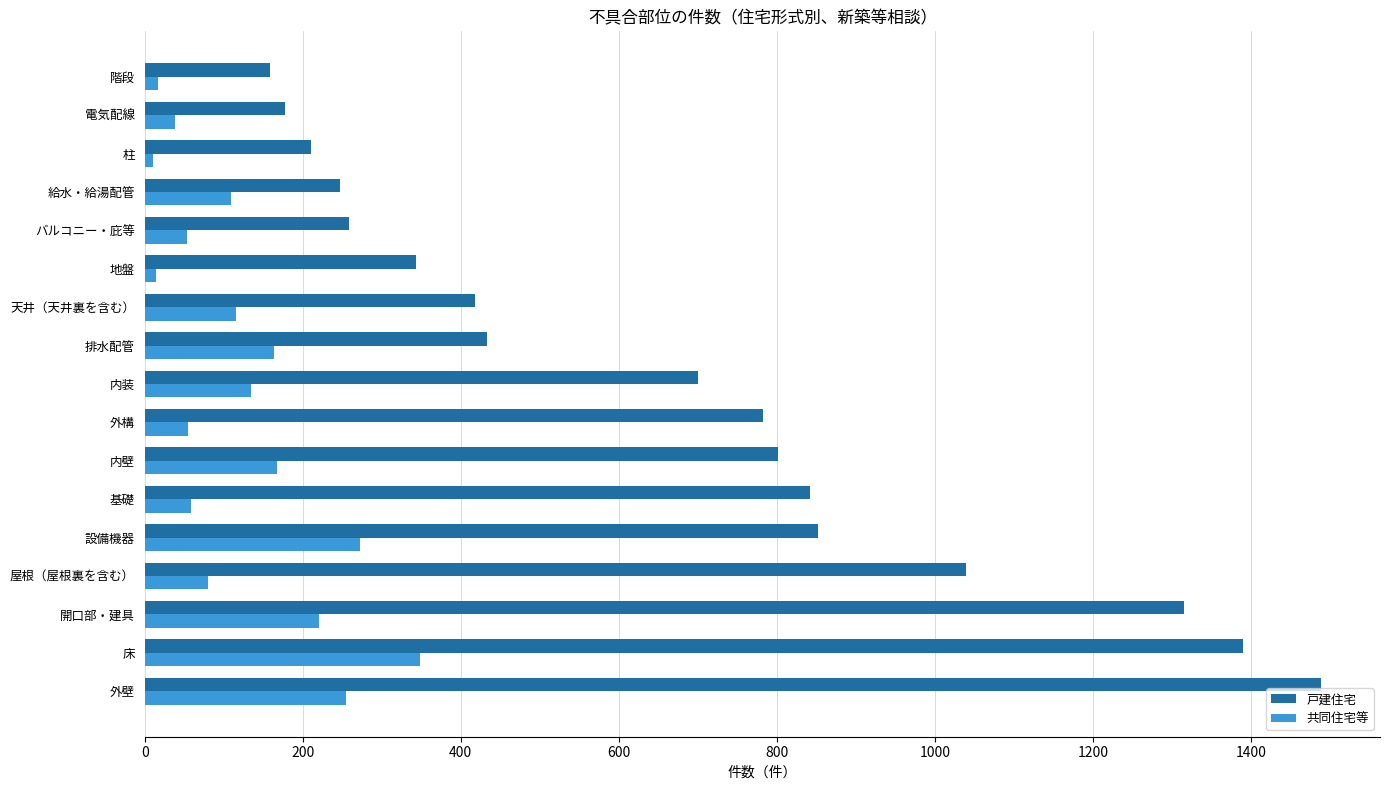

List the series in order of their overall mean, lowest first.

共同住宅等, 戸建住宅